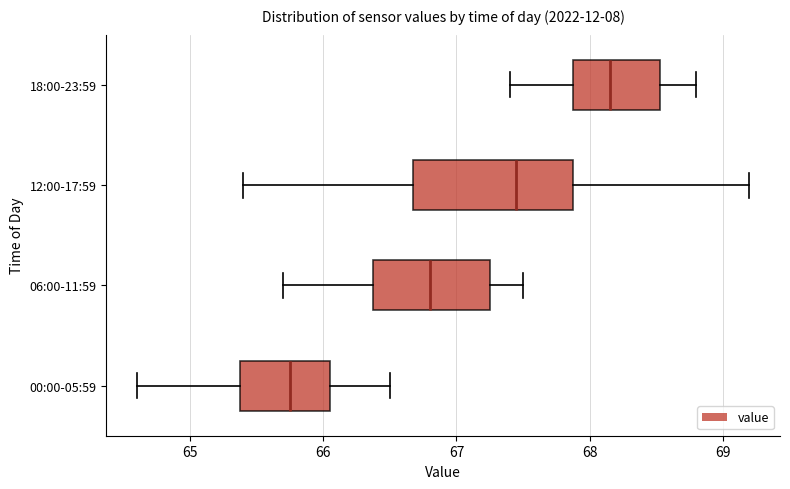

Reading bottom to top, transcribe this box plot: for each box, give where its median line is, the range the box spans, and where its two whiskers end, as read against the x-axis. The values are not printed on the chart, so give them approximately, as read against the axis.

00:00-05:59: median 65.8, box 65.4 to 66.1, whiskers 64.6 to 66.5
06:00-11:59: median 66.8, box 66.4 to 67.3, whiskers 65.7 to 67.5
12:00-17:59: median 67.5, box 66.7 to 67.9, whiskers 65.4 to 69.2
18:00-23:59: median 68.2, box 67.9 to 68.5, whiskers 67.4 to 68.8